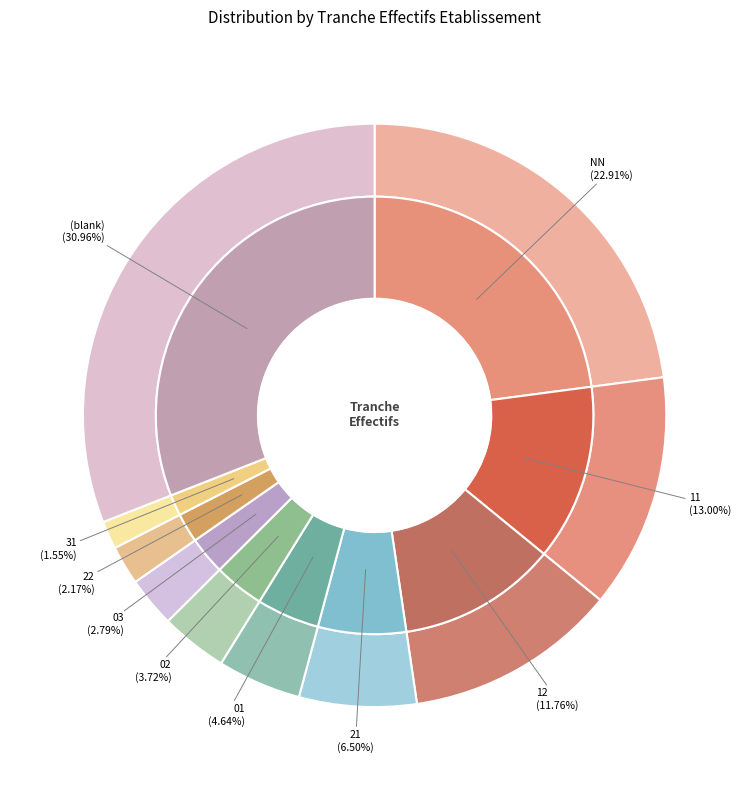

True or false: 00 accounts for 11% of the total.

False